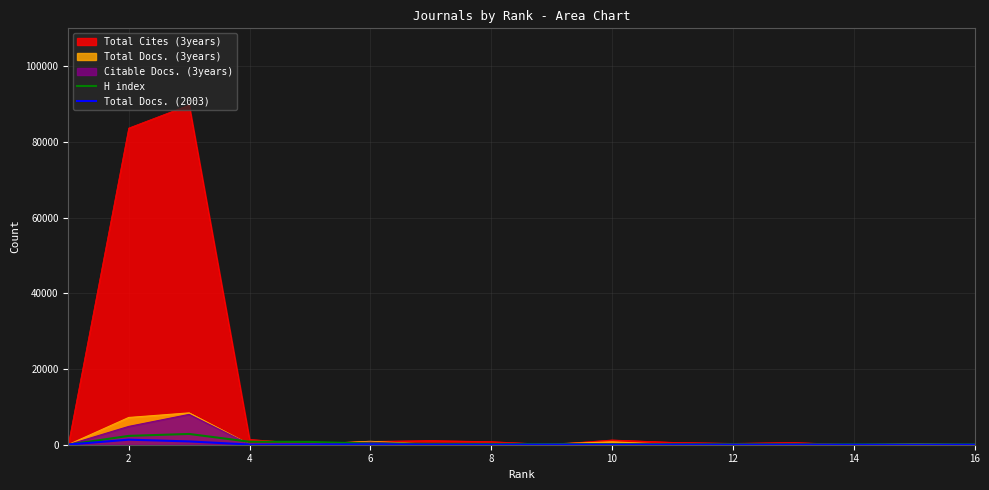

What is the label of the 2nd point from the right?

2